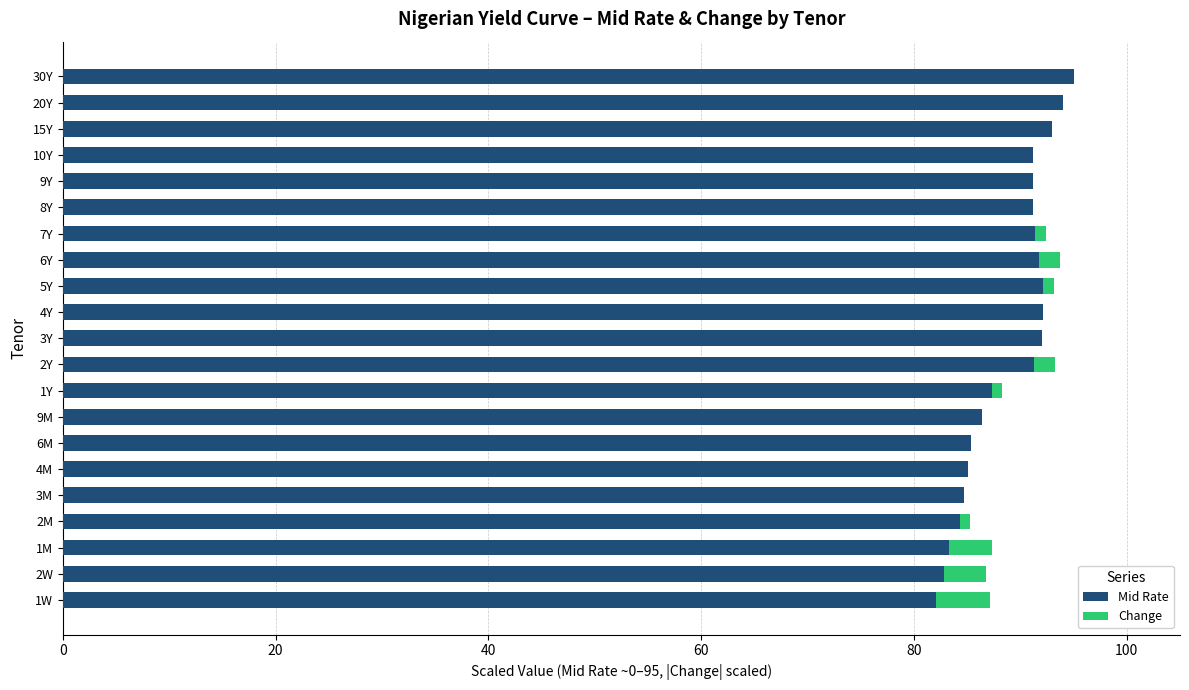

What is the total value across all series at 9M?

86.4